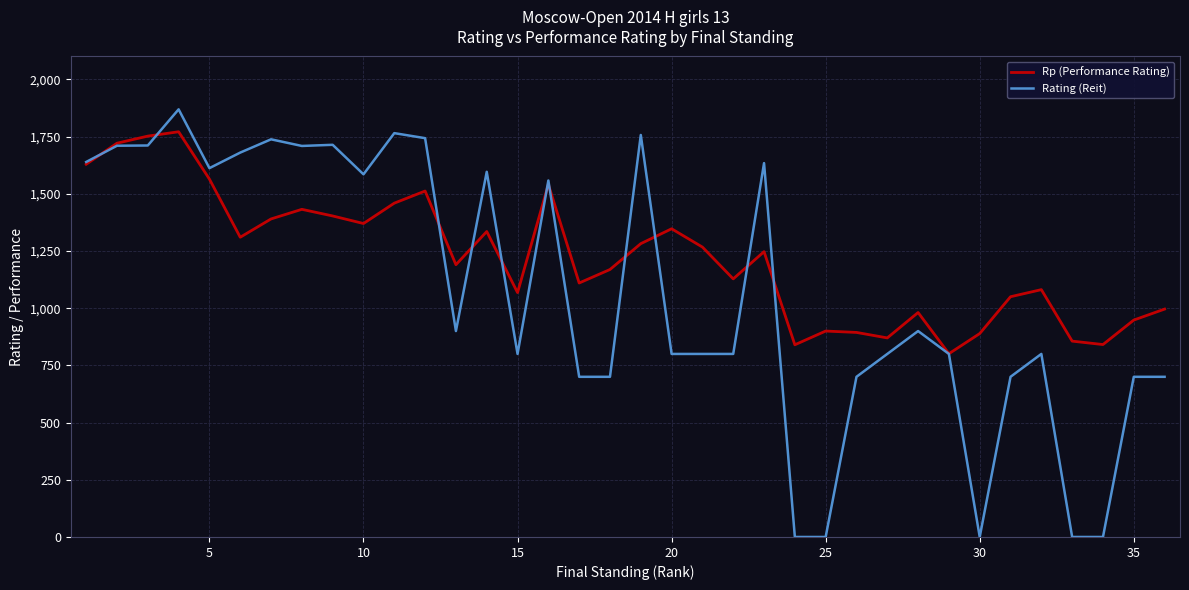

What are all the series names shown in the legend?

Rp (Performance Rating), Rating (Reit)